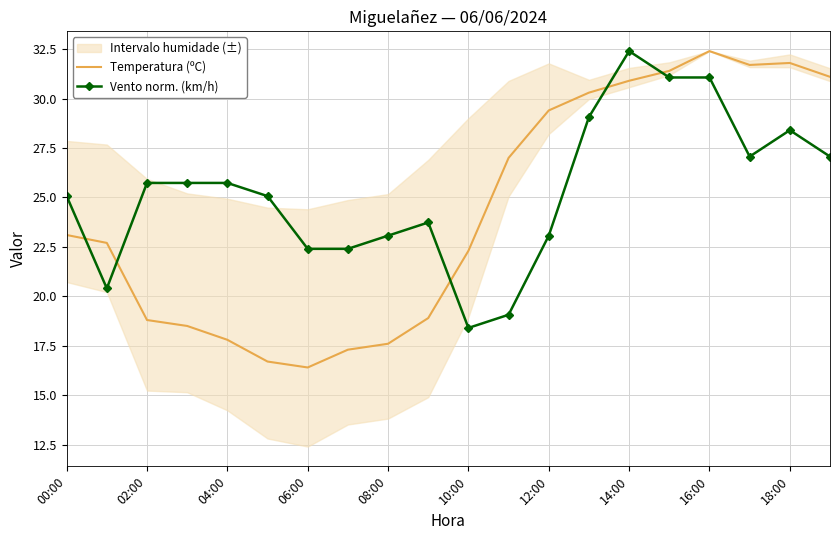

At which label does Temperatura (ºC) reach its peak?

16:00